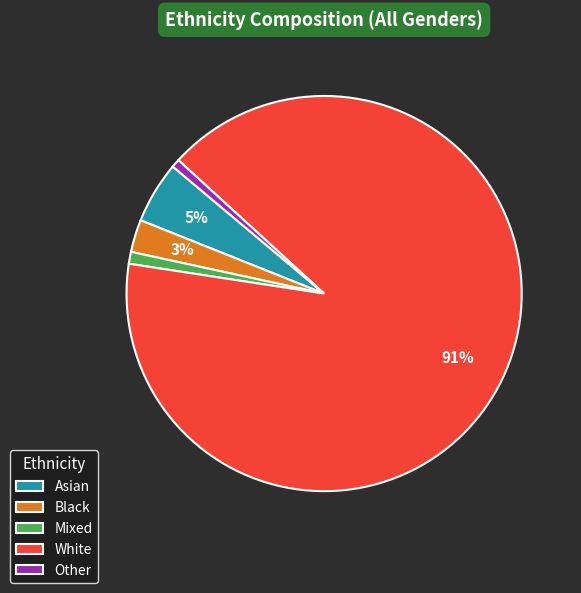

To the nearest percent, what is the average slice percentage?

20%